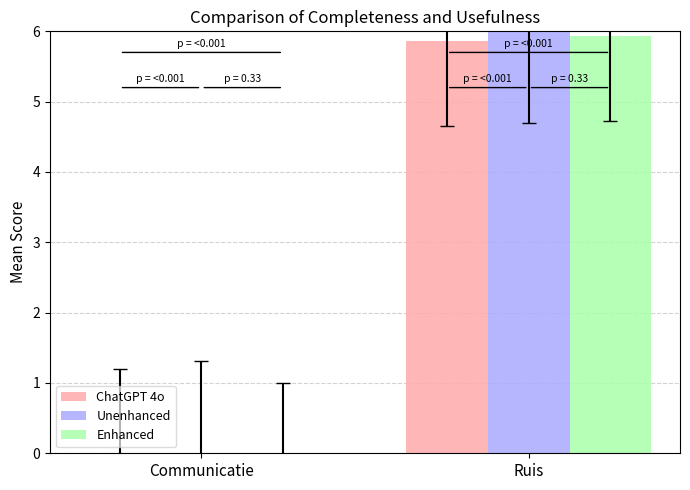

At which label is Enhanced closest to 2?

Communicatie